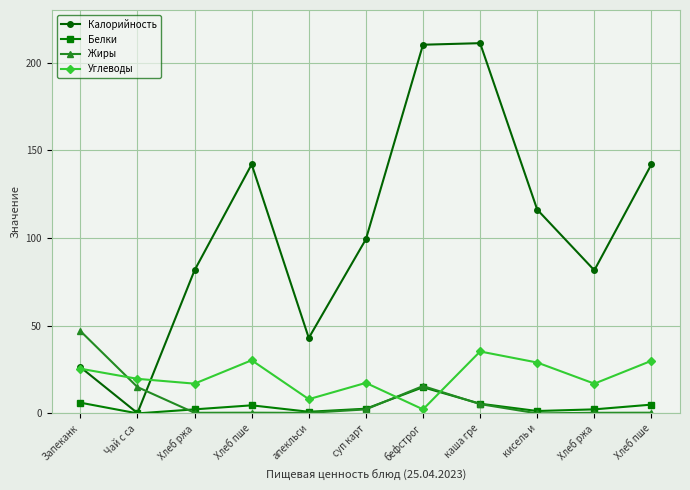

Where is Белки nearest to the value 7?

Запеканк